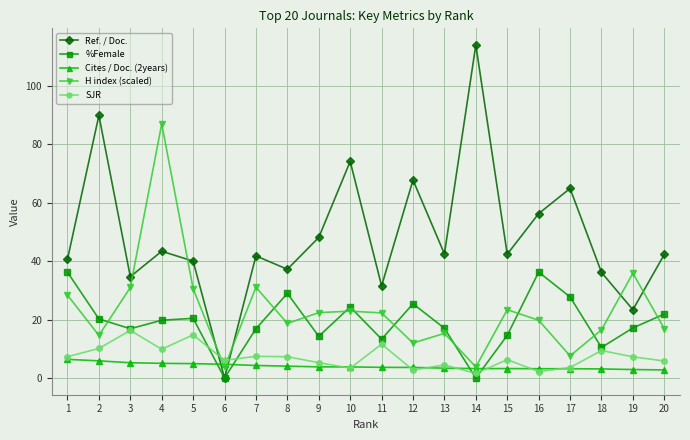

In %Female, how many points are lower than both neighbors (excluding endpoints)?

6